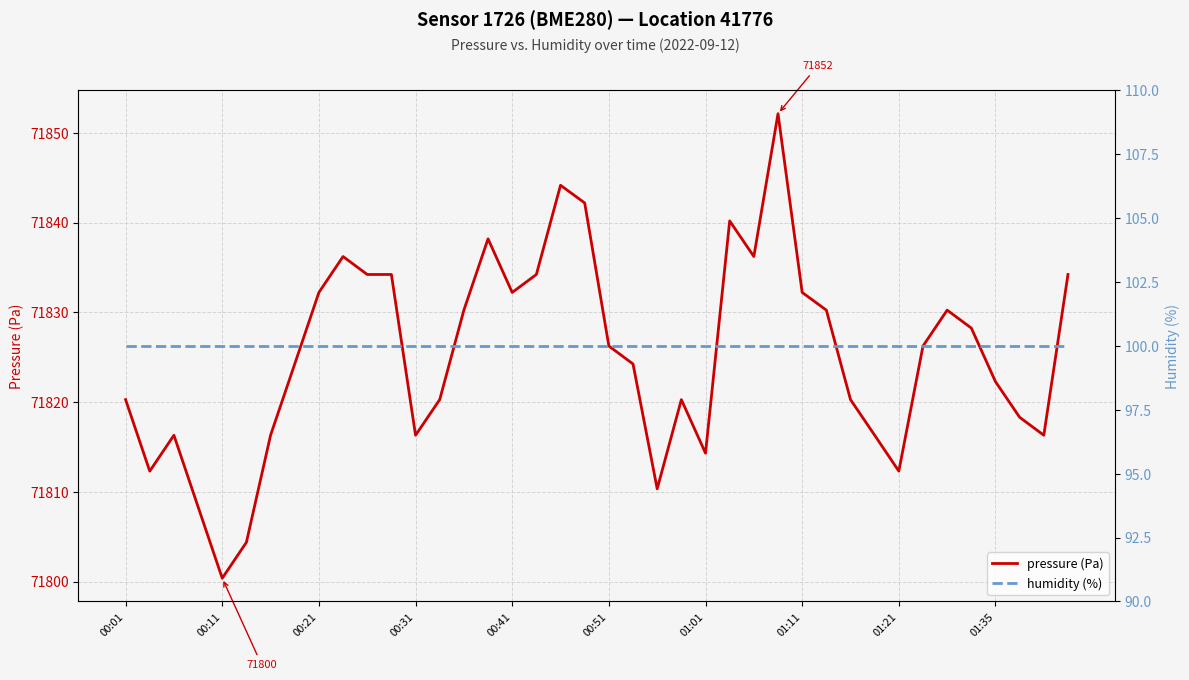

True or false: pressure (Pa) and humidity (%) intersect in this chart.

False